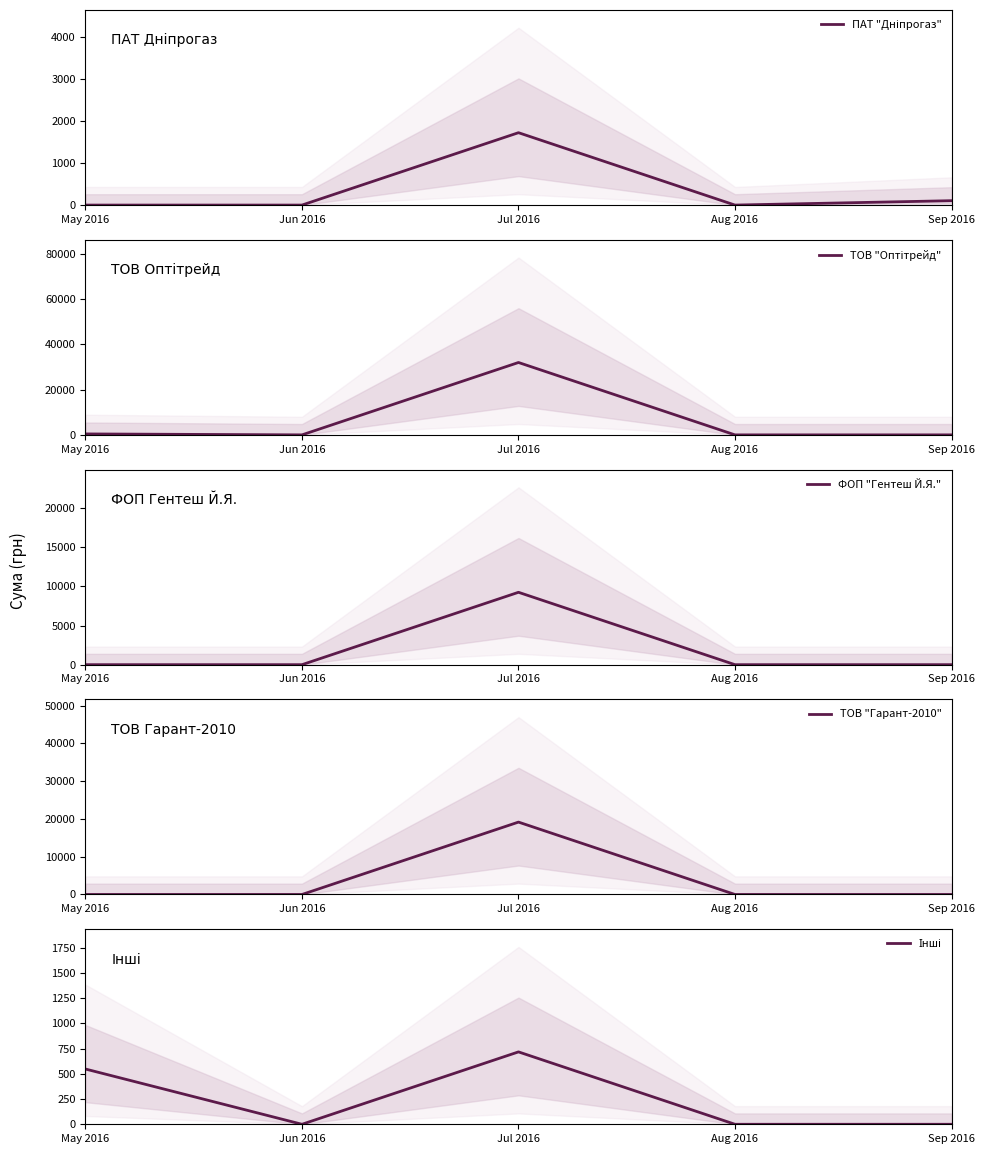

The value of ТОВ "Оптітрейд" at Aug 2016 is 0.0. True or false?

True